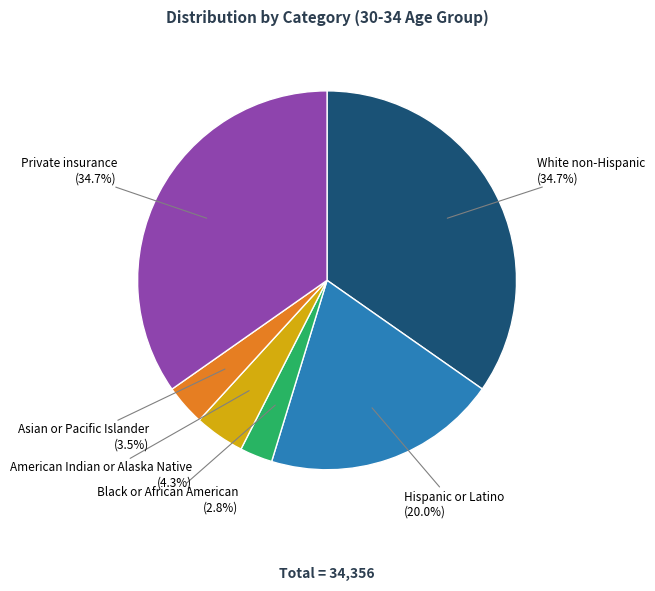

Between Black or African American and American Indian or Alaska Native, which is larger?

American Indian or Alaska Native